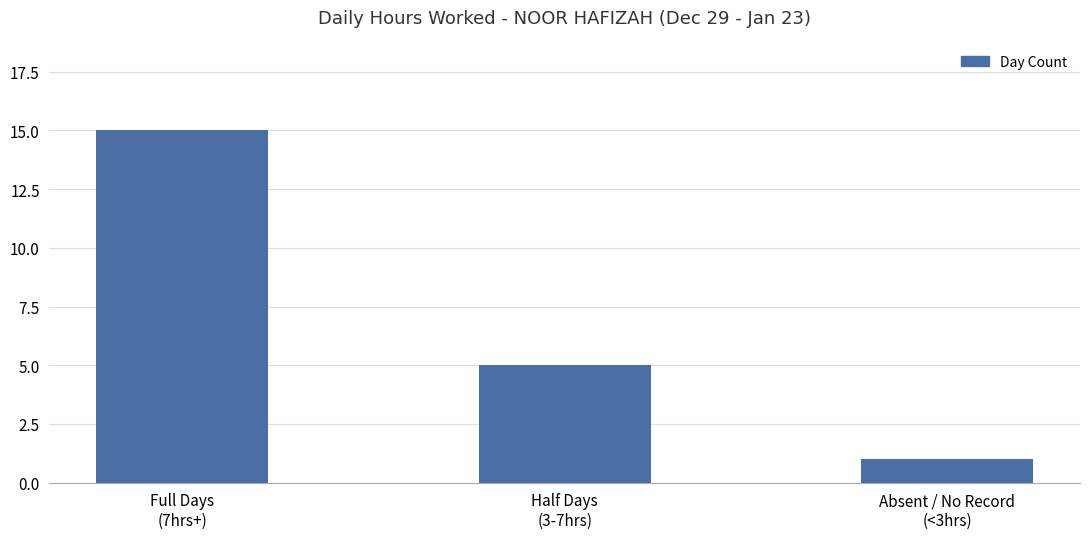

Reading left to right, extract all data points from this chart.

Full Days
(7hrs+)=15	Half Days
(3-7hrs)=5	Absent / No Record
(<3hrs)=1